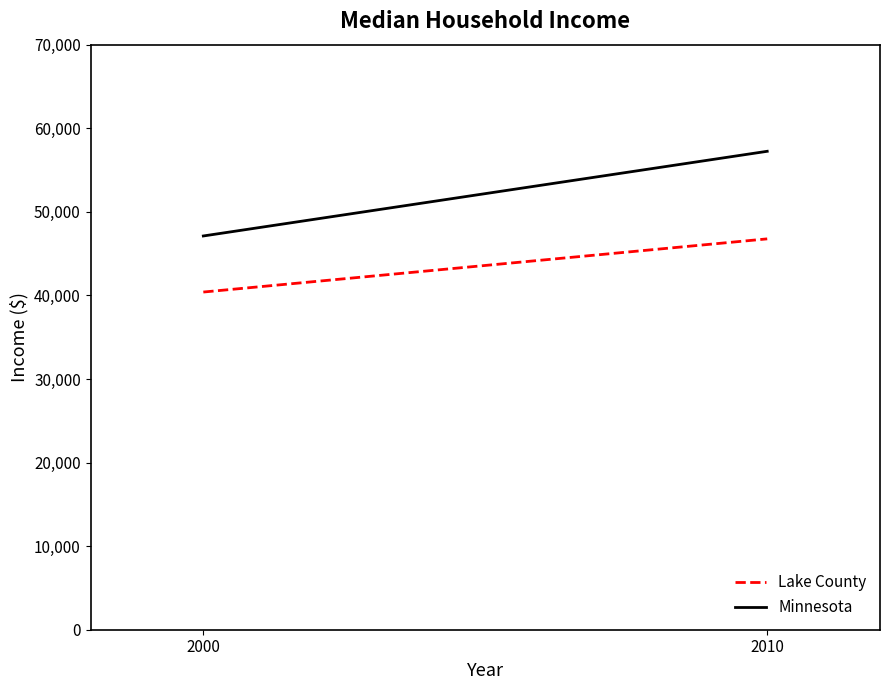

Reading left to right, what are all the values shown in this chart?

Lake County: 2000=40402	2010=46765
Minnesota: 2000=47111	2010=57243